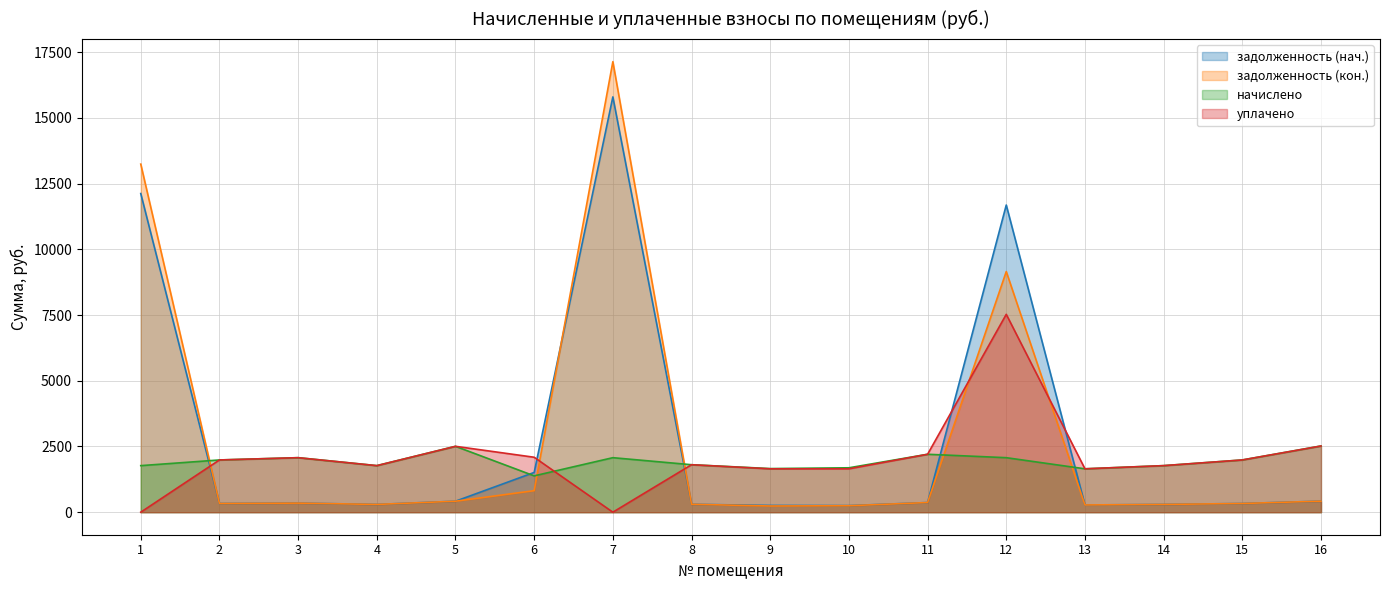

How many data points in задолженность (кон.) are less than 345?

8